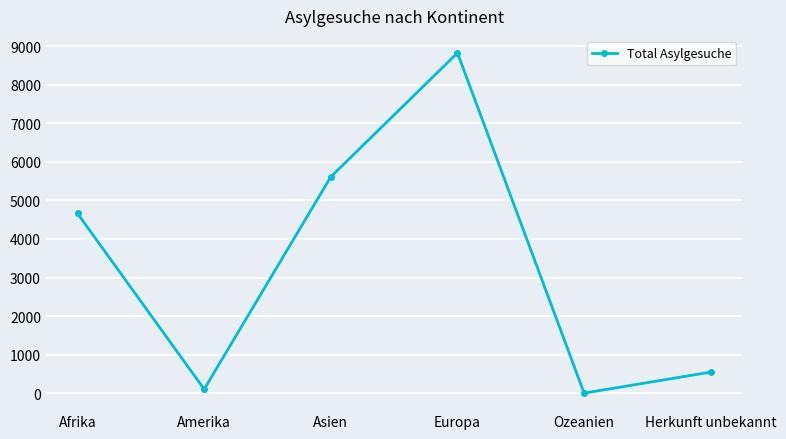

What is the sum of the values at Afrika and Herkunft unbekannt?

5207